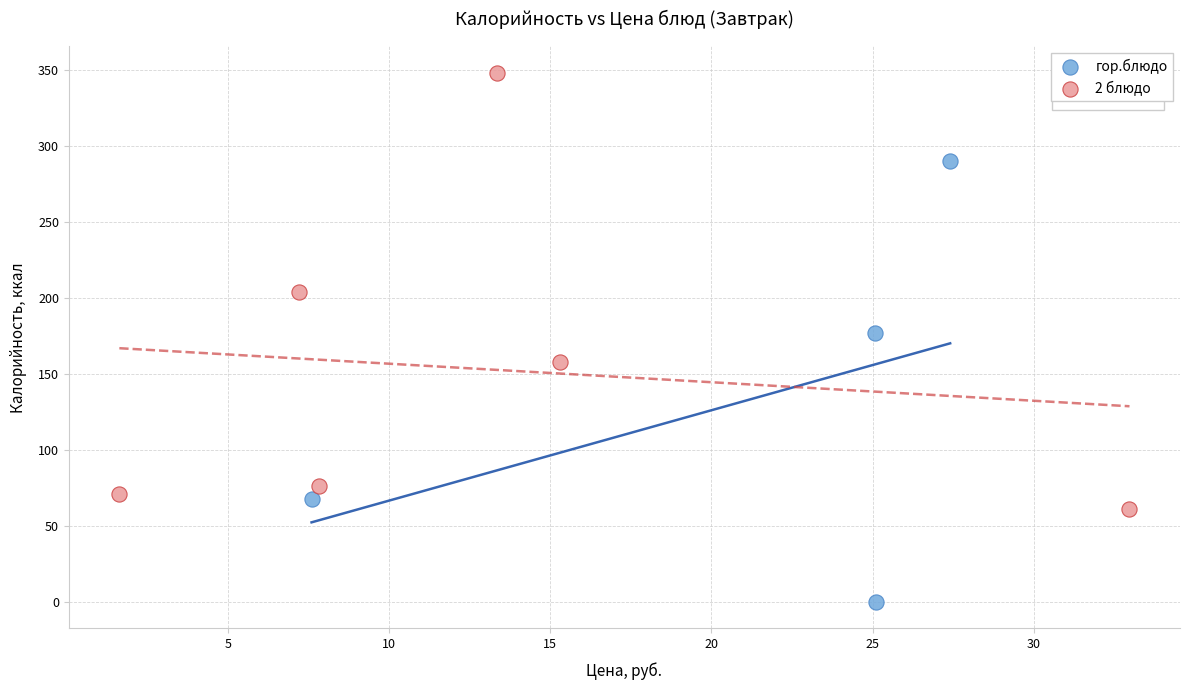

Which series reaches the maximum Y coordinate?

2 блюдо